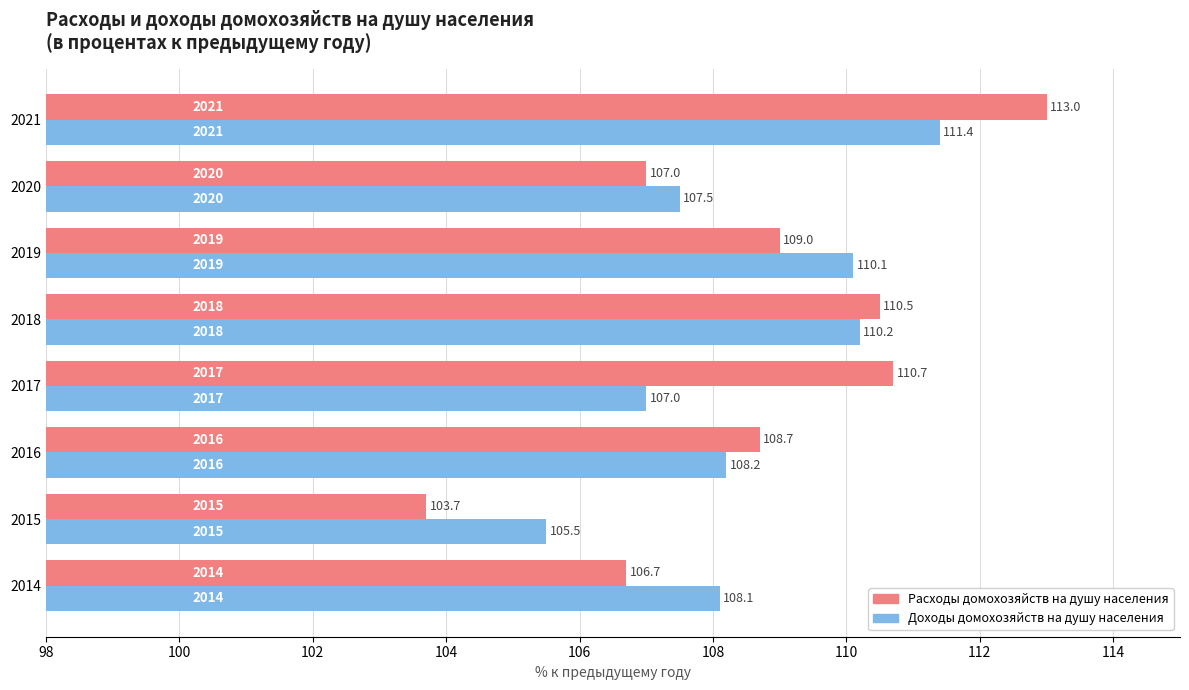

Where is Расходы домохозяйств на душу населения nearest to the value 108?

2016